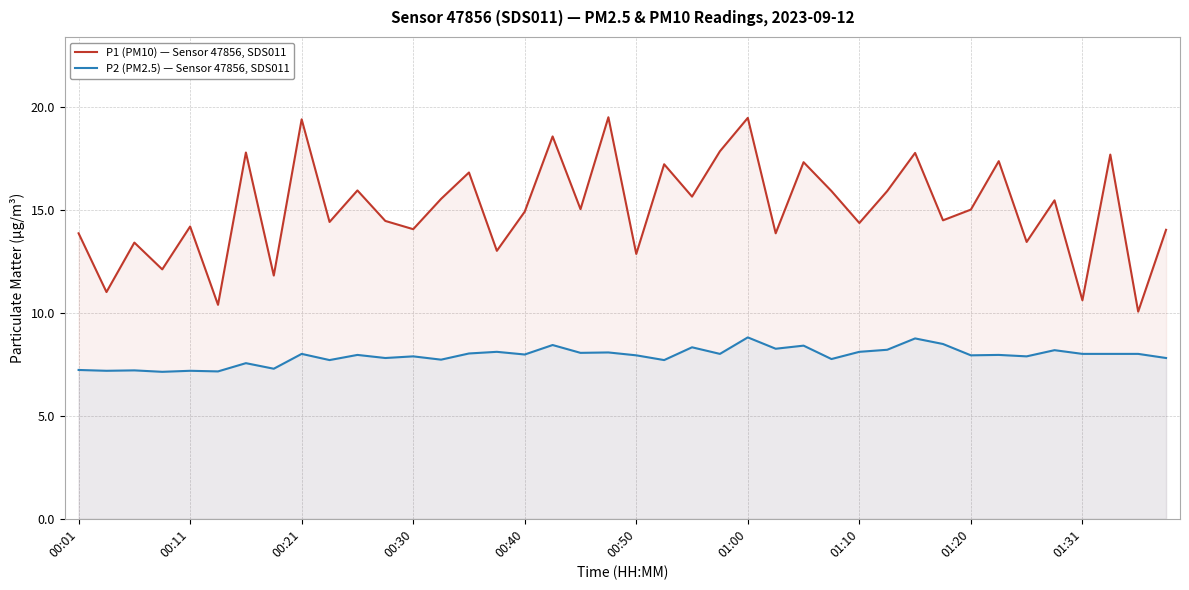

Does the chart have visible grid lines?

Yes